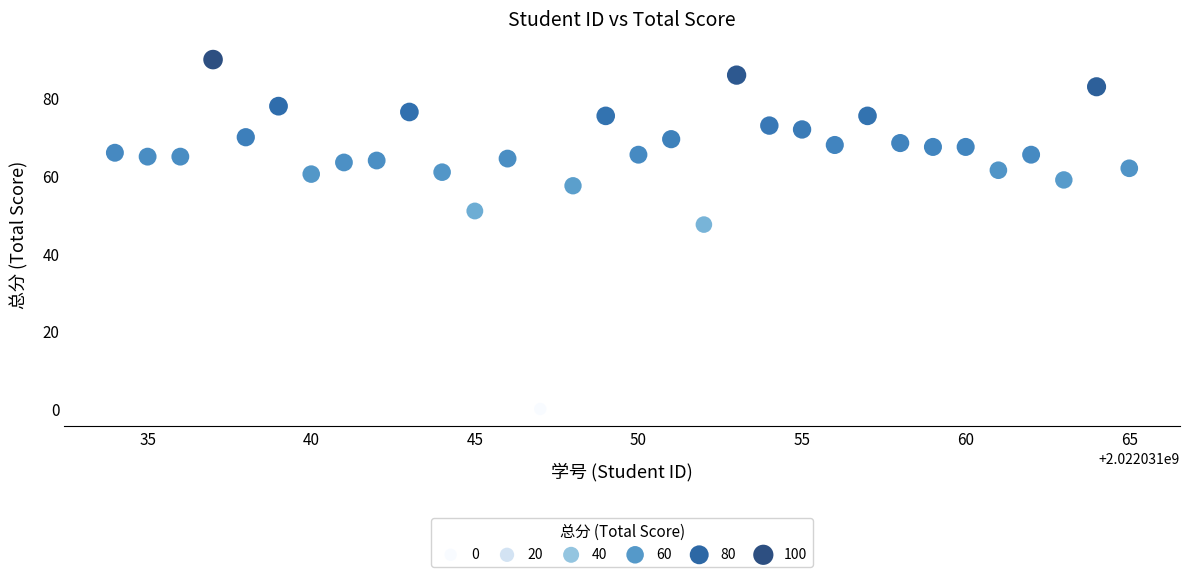

What is the range of Y values (max minus min)?

90.0